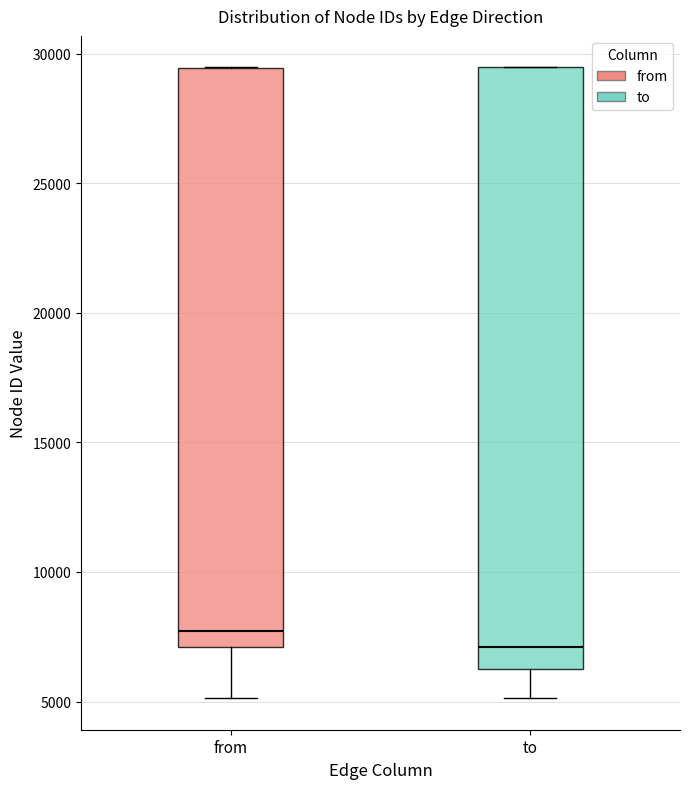

Which box has the lowest median line?

to